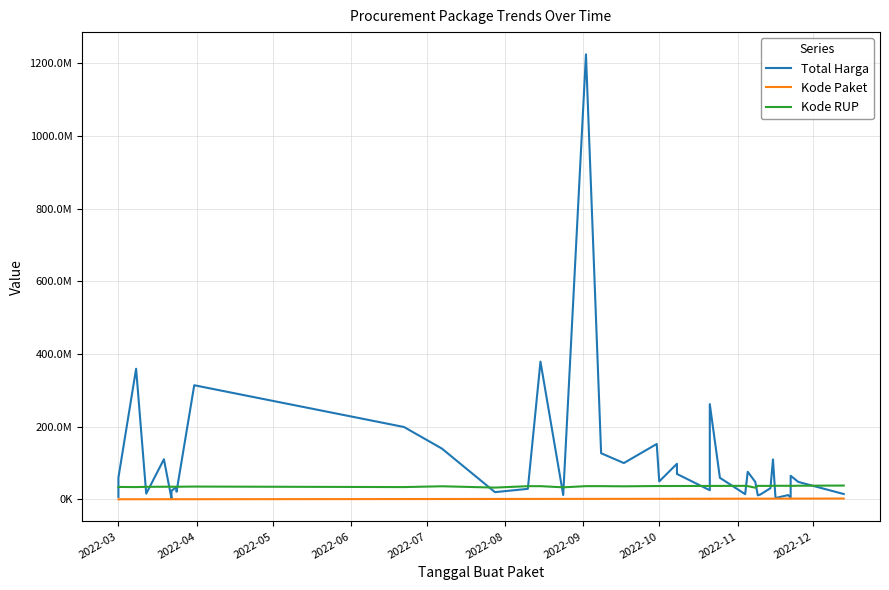

Which series has the widest spread of values?

Total Harga